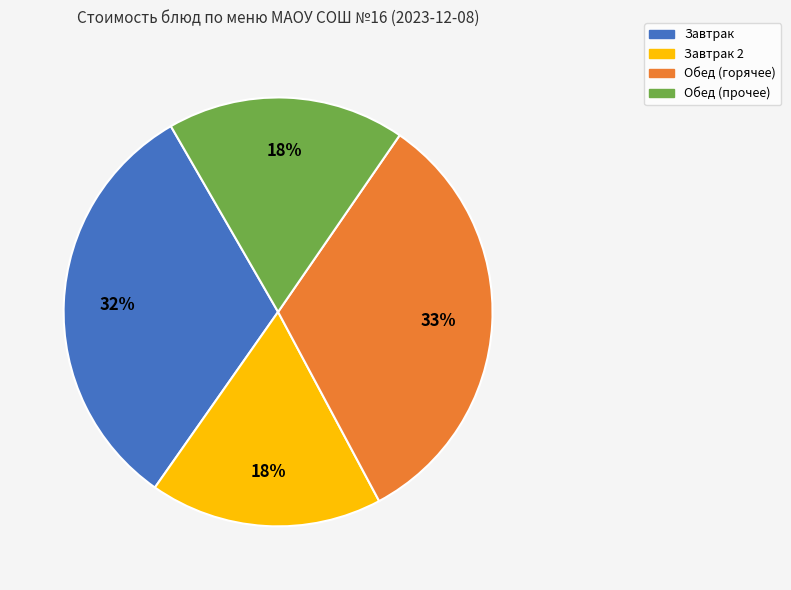

Combined, do Обед (горячее) and Завтрак 2 account for over 50%?

Yes